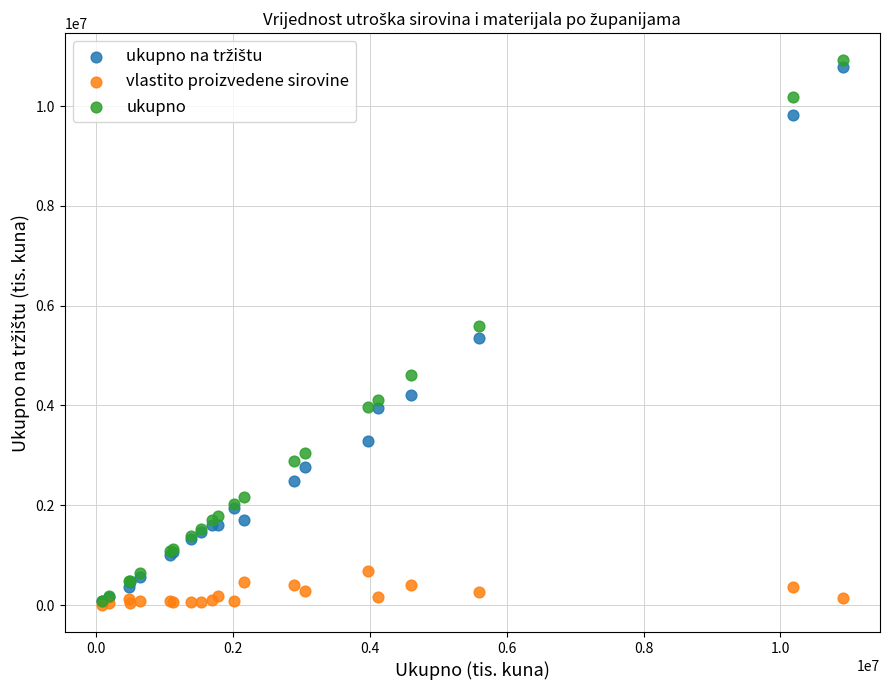

Which series contains the highest Y value?

ukupno